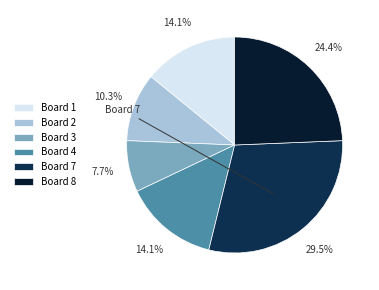

Count the number of slices in the pie.

6